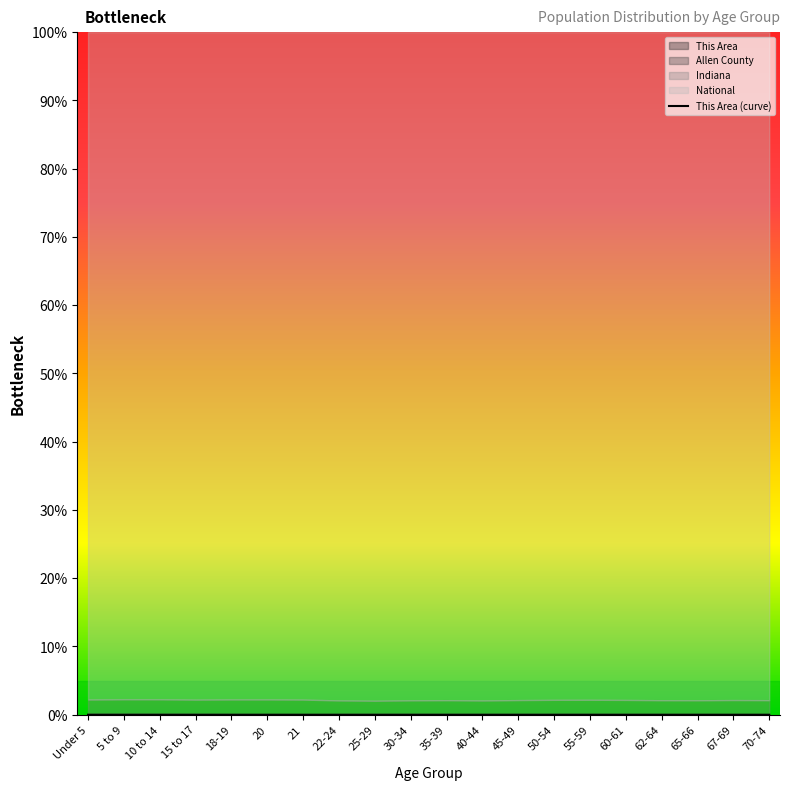

What position from the left is 55-59?

15